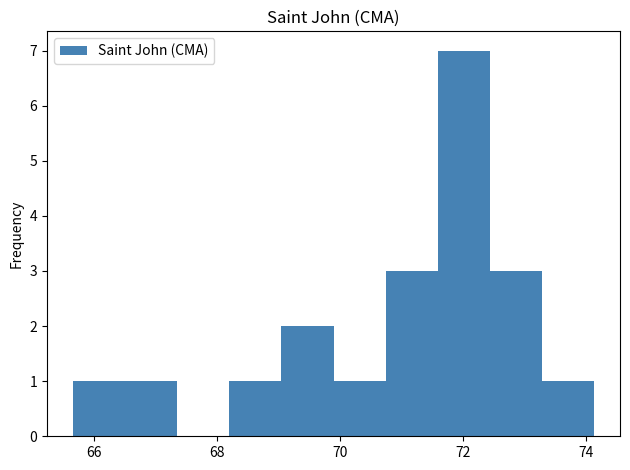

Reading left to right, transcribe this chart: for each bar, give the range it covers on the x-axis and its height. Neither the bar edges nor the heights are printed on the chart, so give them approximately, as read against the axes.

65.6 to 66.6: 1
66.6 to 67.4: 1
67.4 to 68.2: 0
68.2 to 69.0: 1
69.0 to 69.8: 2
69.8 to 70.8: 1
70.8 to 71.6: 3
71.6 to 72.4: 7
72.4 to 73.2: 3
73.2 to 74.2: 1